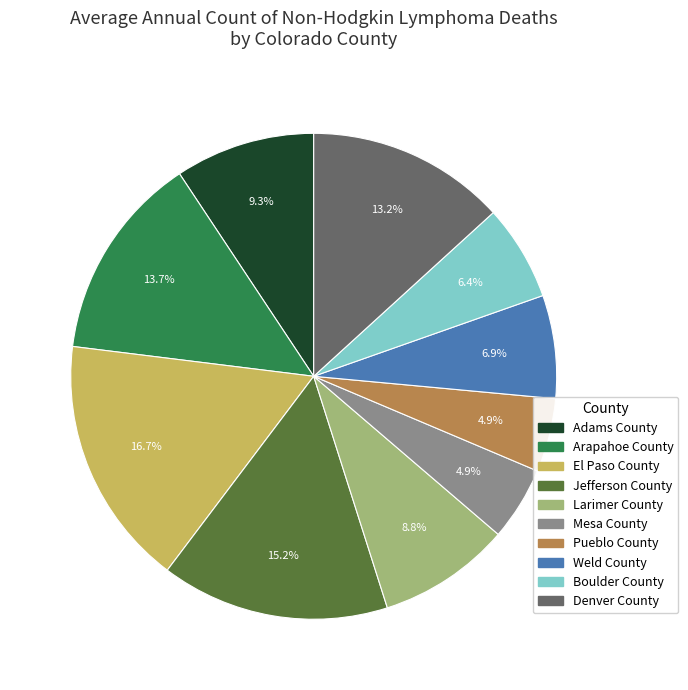

How many slices are in this pie chart?

10